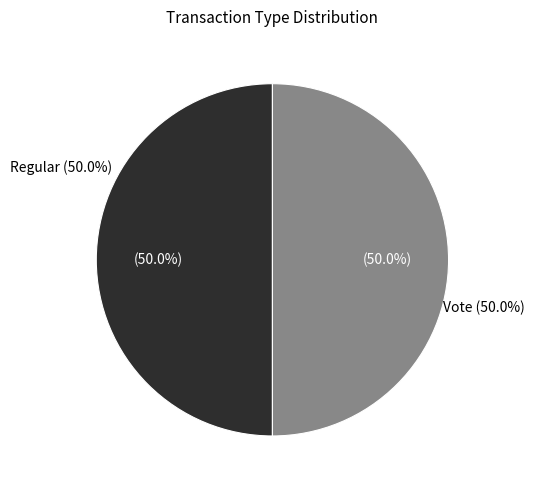

Rank the categories by value from lowest to highest.

Regular (io_index=0), Vote (io_index=2)